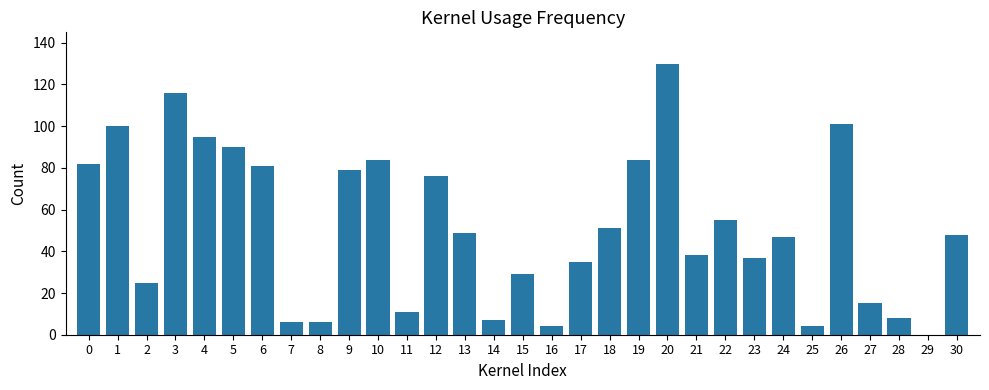

How many series are shown in this chart?

1